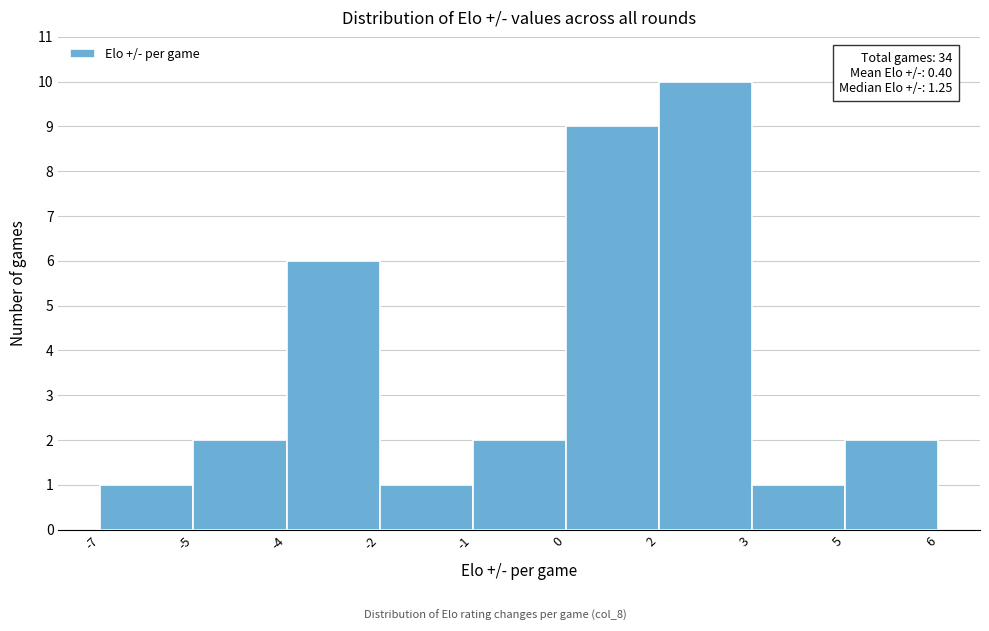

Reading left to right, list all the values displayed in this chart.

-7=1	-5=2	-4=6	-2=1	-1=2	0=9	2=10	3=1	5=2